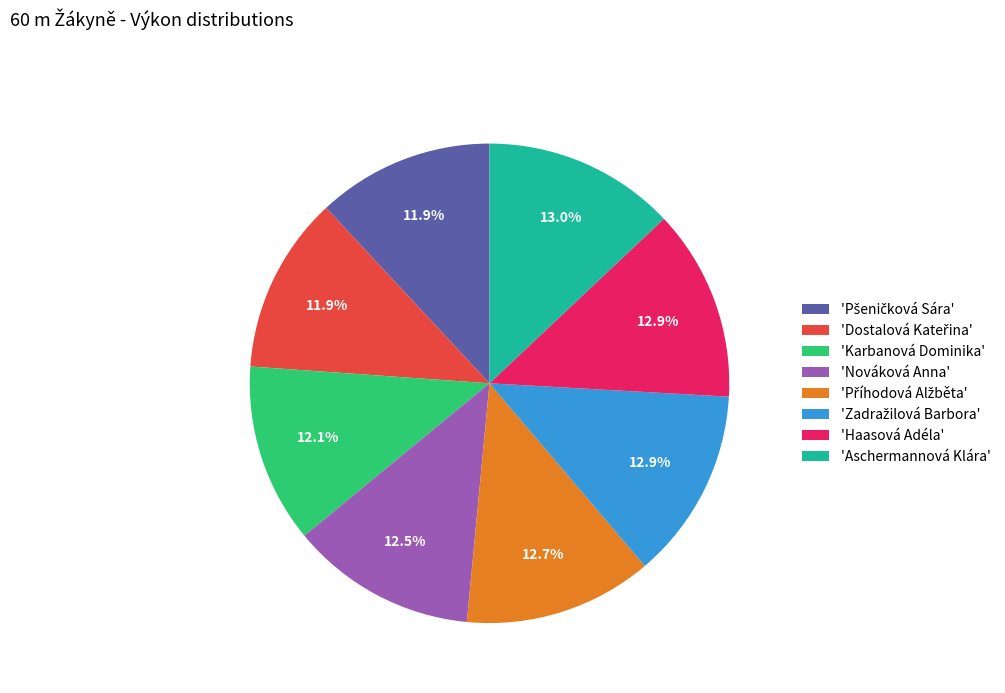

Does any single category account for the majority?

No